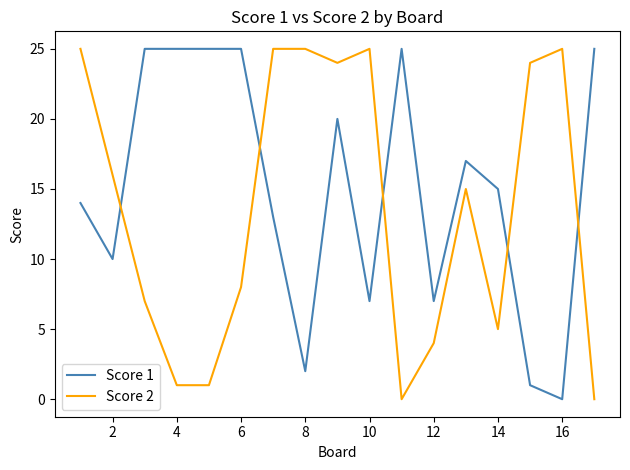

What is the average value of the Score 1 series?

15